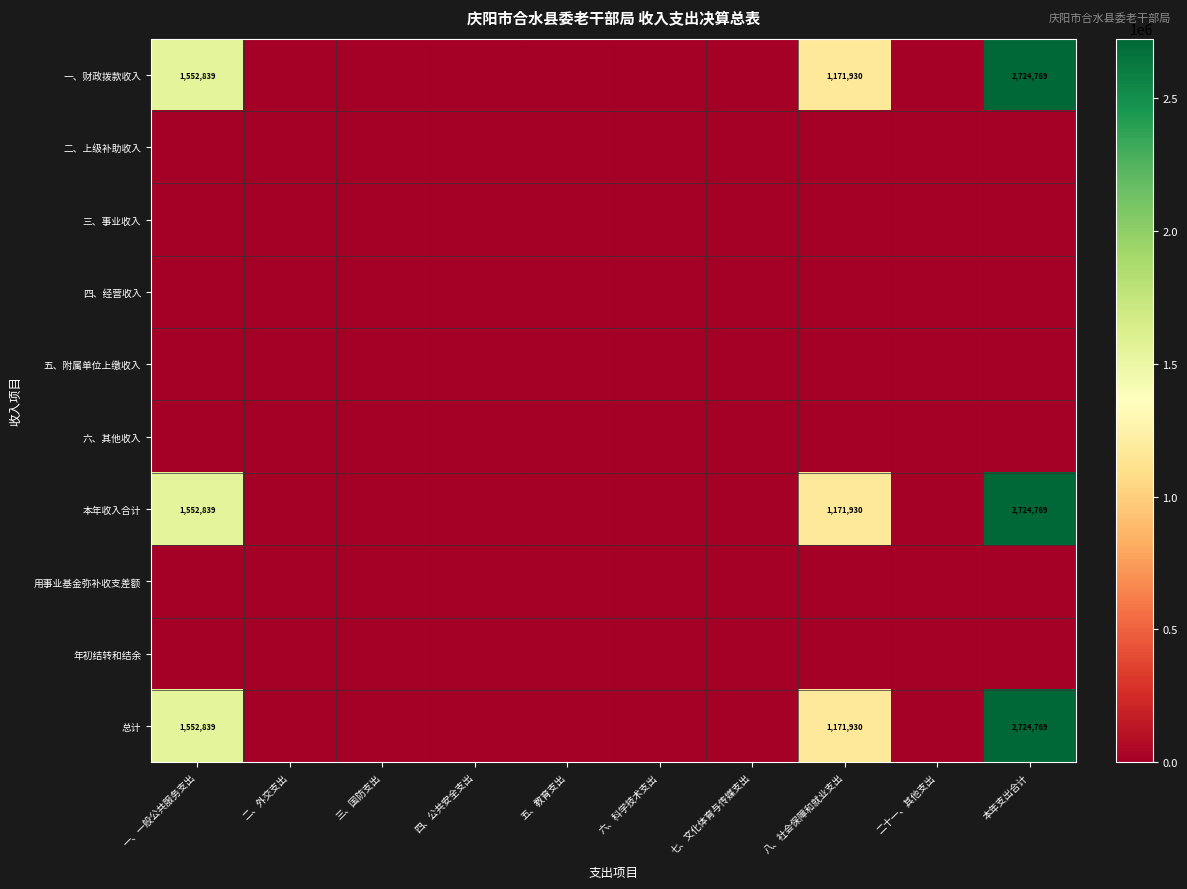

List the labels in order of 二、上级补助收入 value, largest first.

一、一般公共服务支出, 二、外交支出, 三、国防支出, 四、公共安全支出, 五、教育支出, 六、科学技术支出, 七、文化体育与传媒支出, 八、社会保障和就业支出, 二十一、其他支出, 本年支出合计